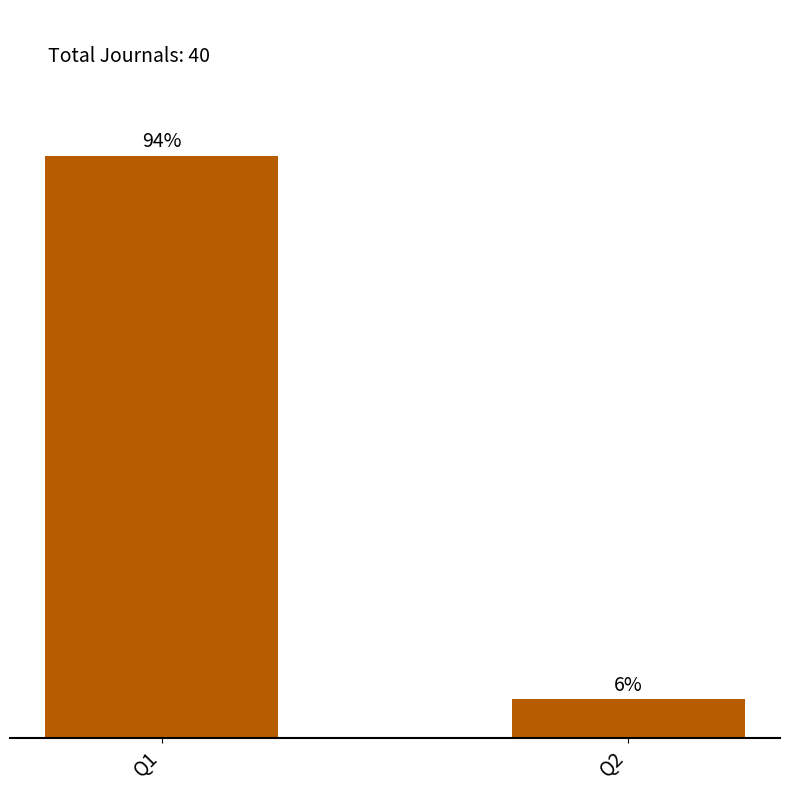

Which has a higher value, Q1 or Q2?

Q1